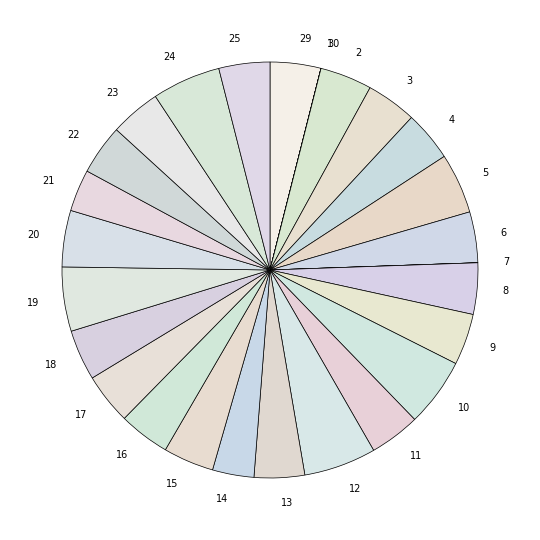

Is 6 the majority of the pie?

No